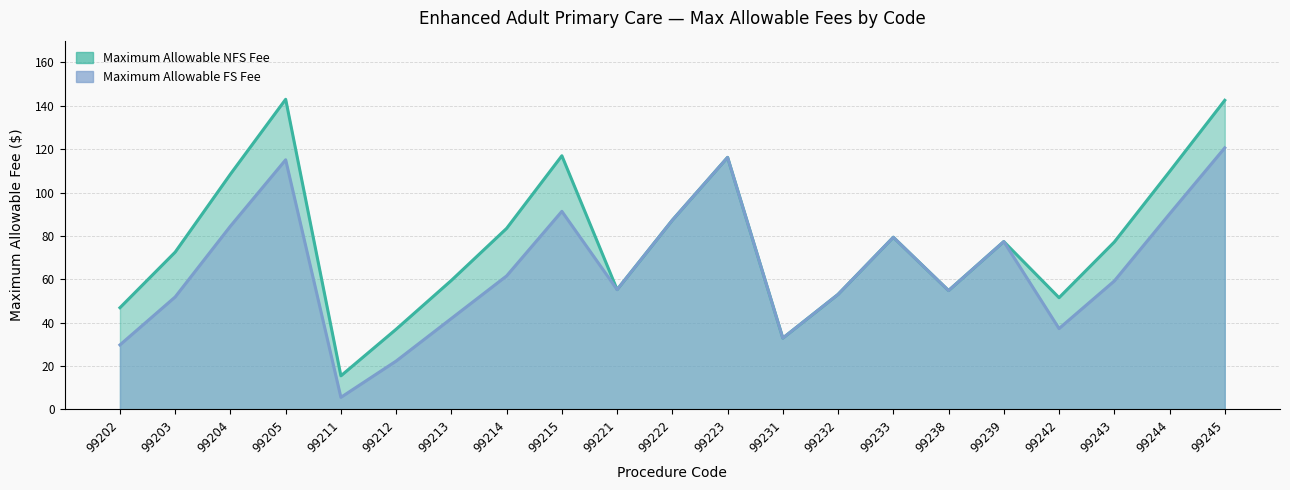

Is the value of Maximum Allowable NFS Fee at 99239 greater than the value of Maximum Allowable FS Fee at 99203?

Yes